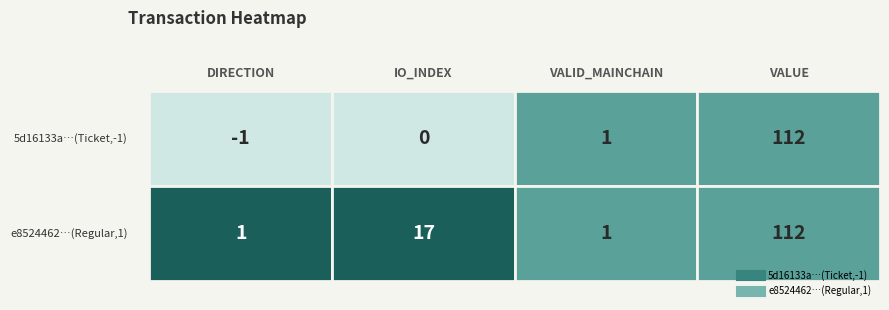

At which label does 5d16133a81f693ab201dd08553b50437336fc77 reach its minimum?

direction